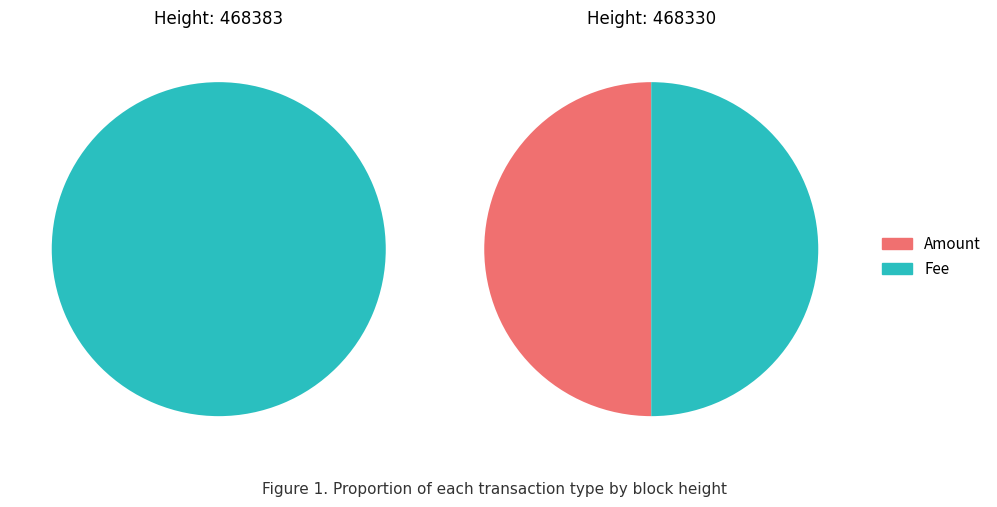

What percentage is NOT represented by 468330?

100.0%